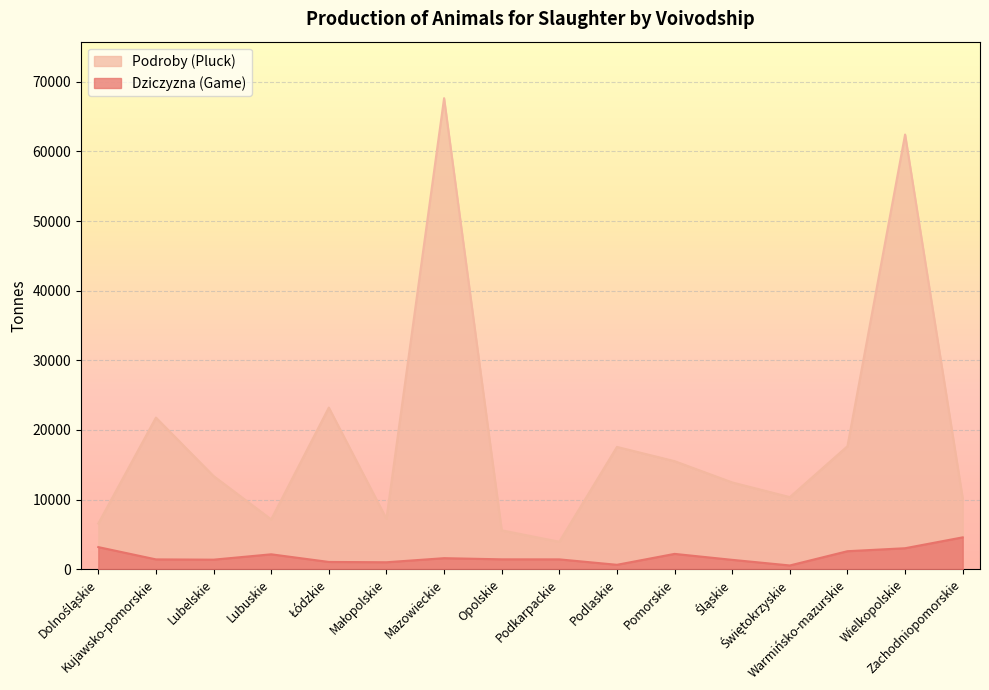

Between Świętokrzyskie and Zachodniopomorskie, which series saw the biggest shift?

Dziczyzna (Game)